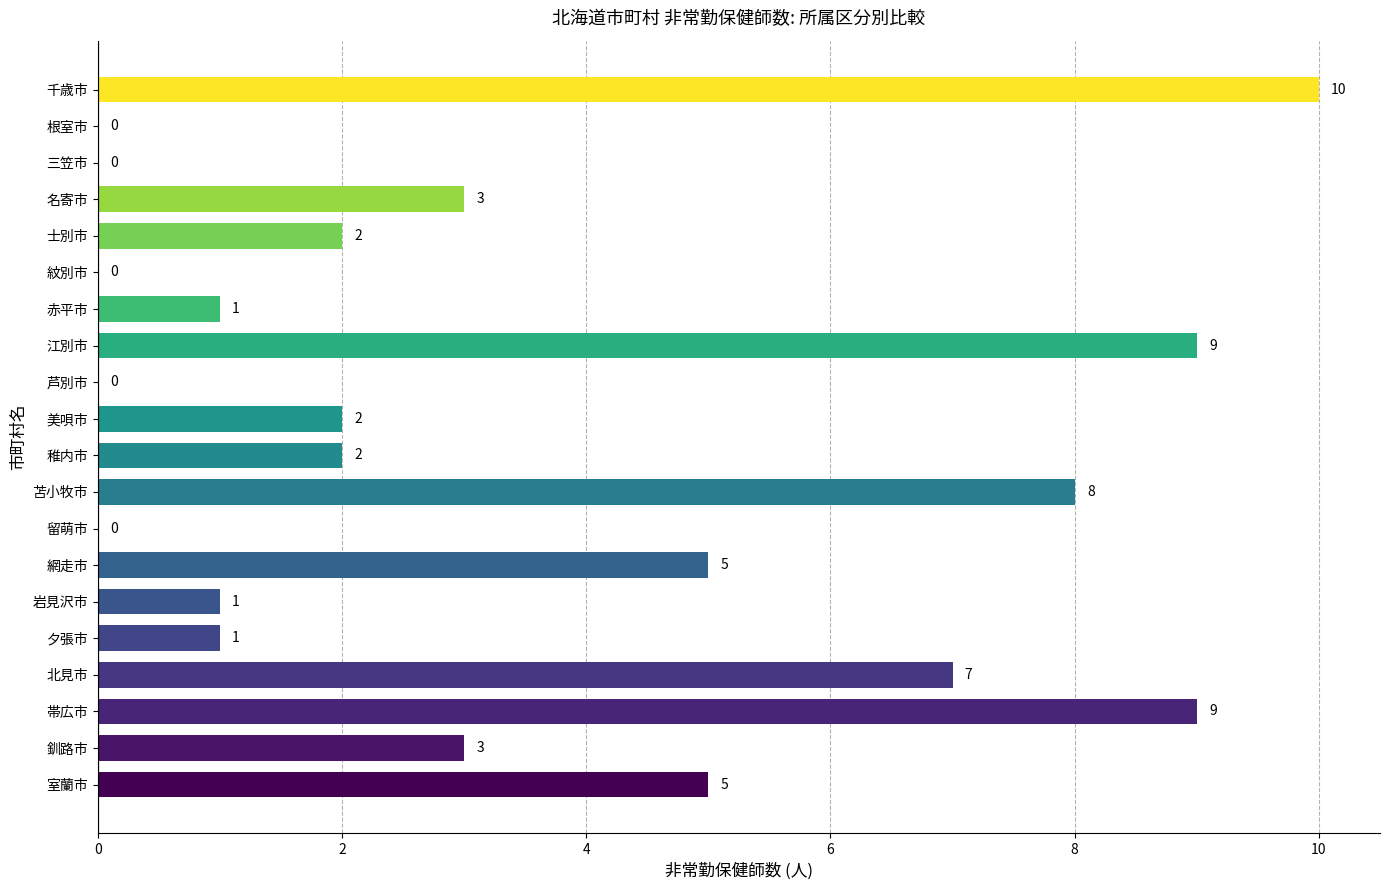

Reading top to bottom, list all the values displayed in this chart.

千歳市=10	根室市=0	三笠市=0	名寄市=3	士別市=2	紋別市=0	赤平市=1	江別市=9	芦別市=0	美唄市=2	稚内市=2	苫小牧市=8	留萌市=0	網走市=5	岩見沢市=1	夕張市=1	北見市=7	帯広市=9	釧路市=3	室蘭市=5